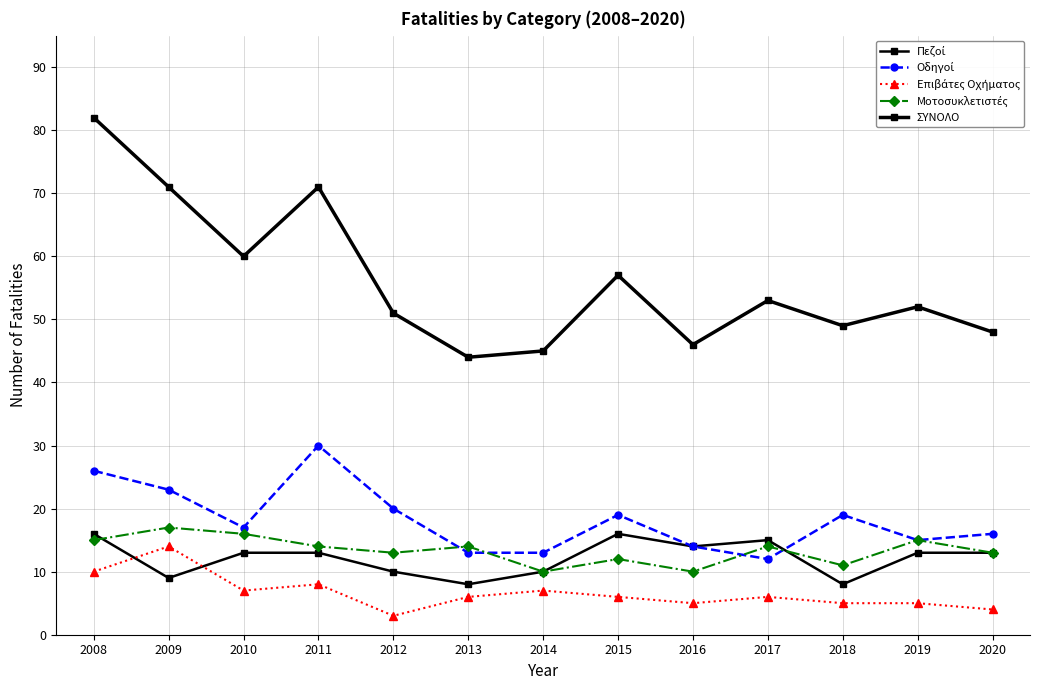

True or false: Επιβάτες Οχήματος has more than 0 points higher than both neighbors.

True